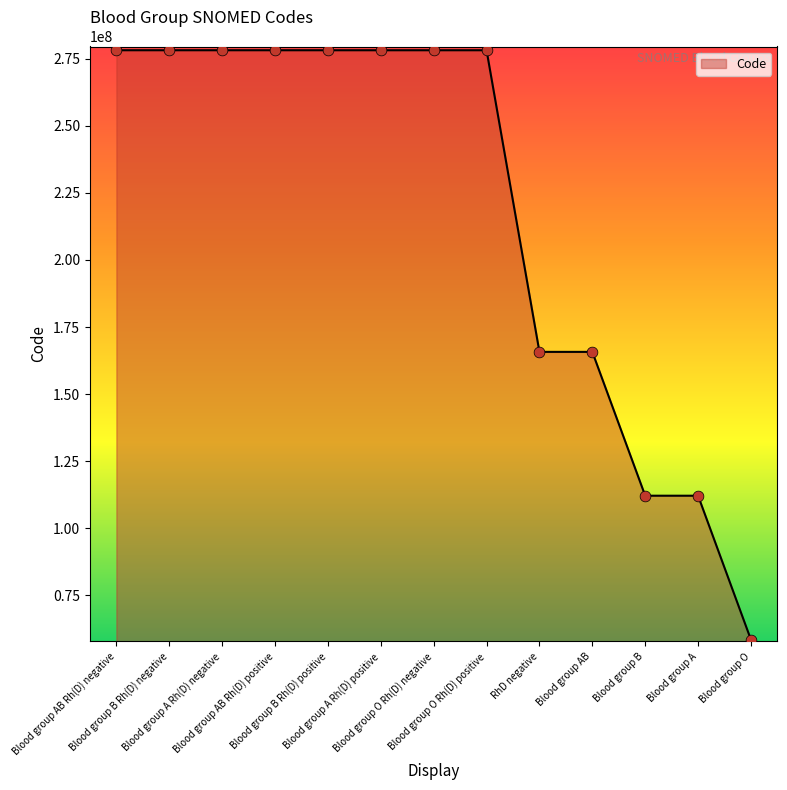

Approximately how many times larger is the value at Blood group B Rh(D) positive compared to Blood group AB?

1.7